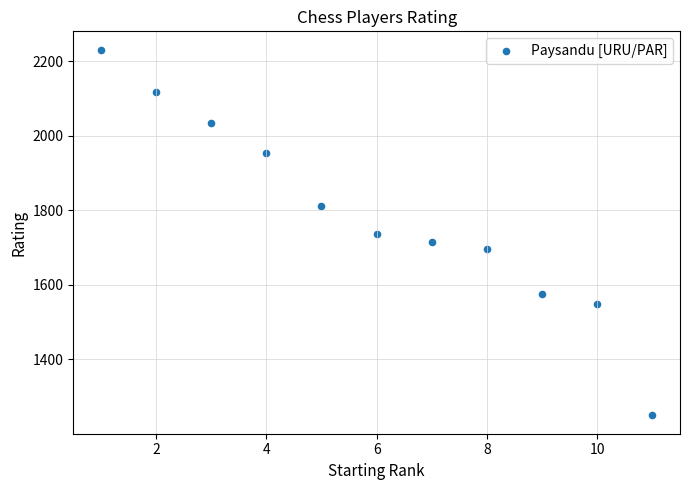

What is the range of Y values (max minus min)?

981